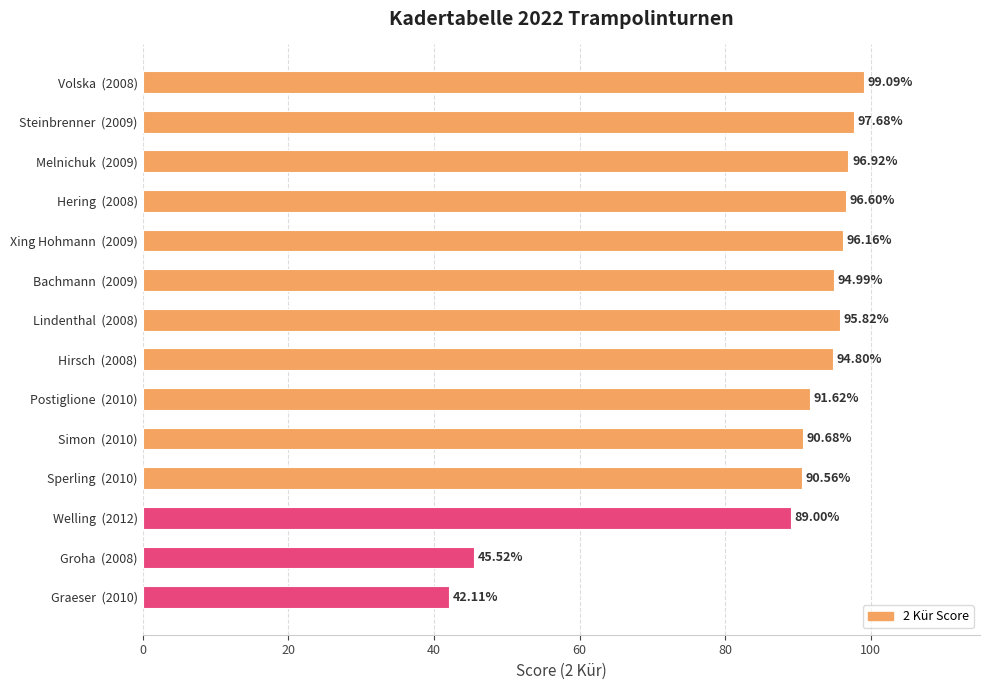

Which has a higher value, Steinbrenner  (2009) or Lindenthal  (2008)?

Steinbrenner  (2009)